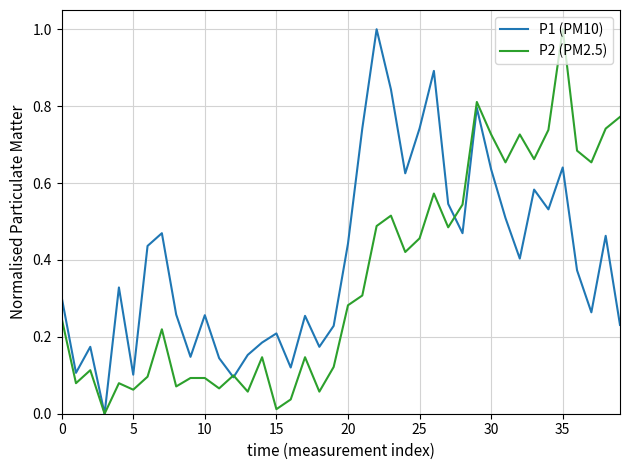

Rank the series by their average value, from lowest to highest.

P2 (PM2.5), P1 (PM10)